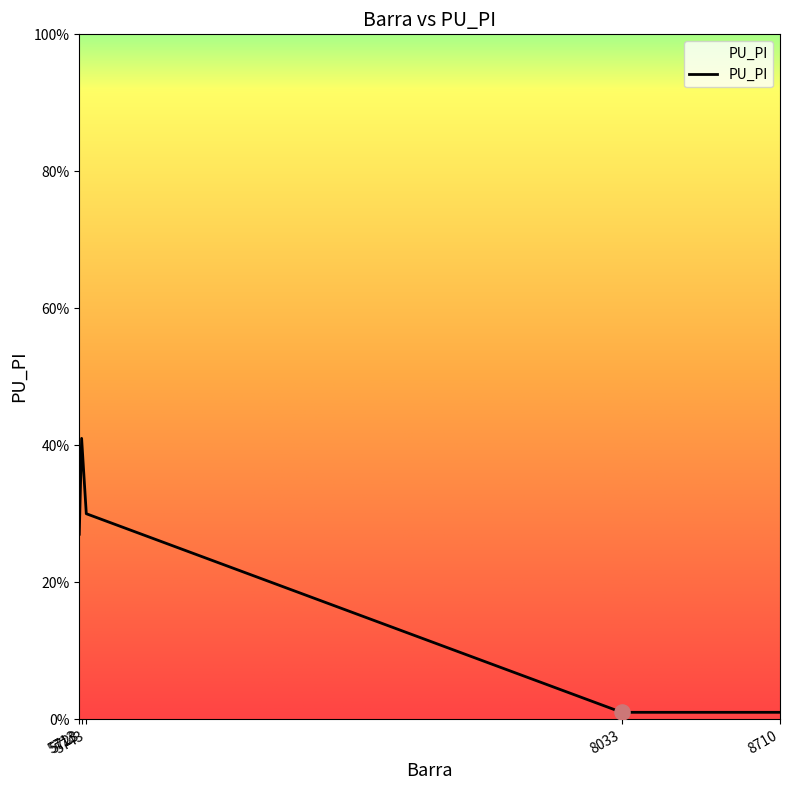

Between 5743 and 8033, which is larger?

5743